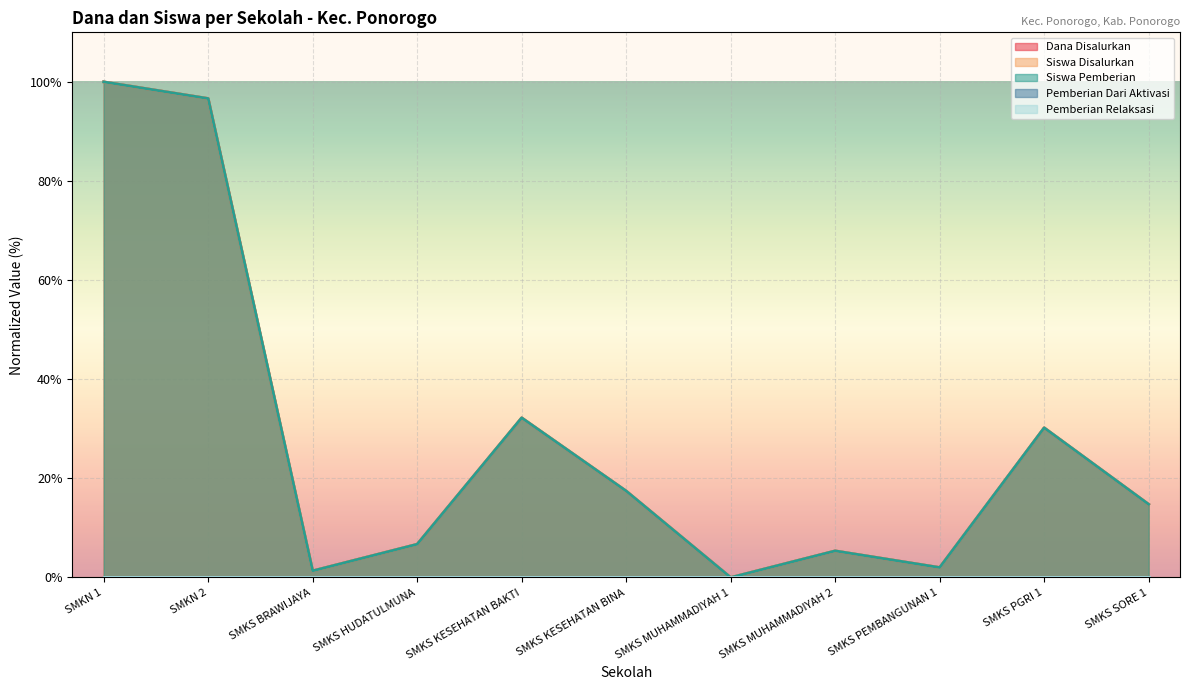

The value of Dana Disalurkan at SMKS HUDATULMUNA is 10.6. True or false?

False